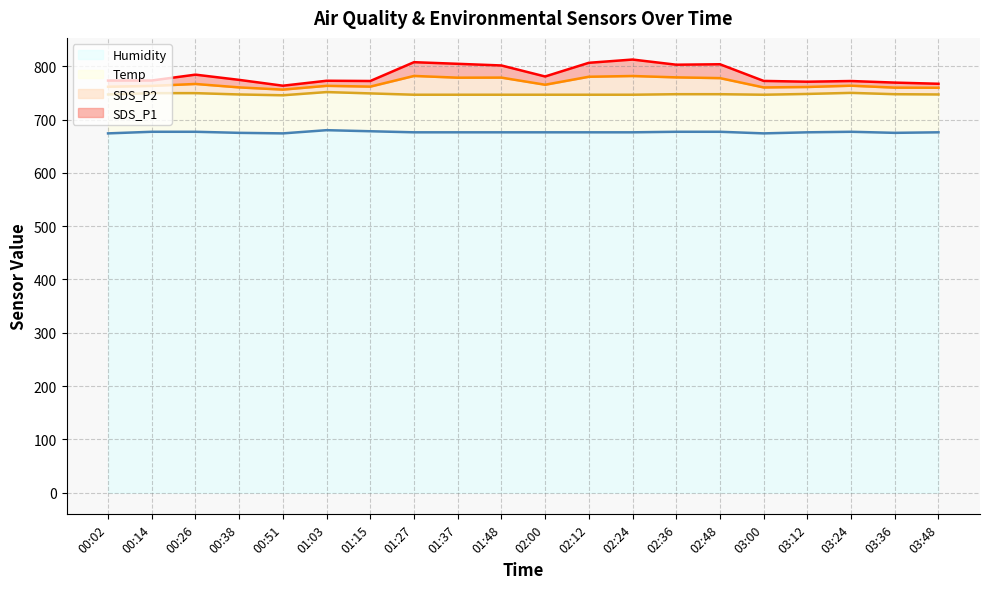

At which category is the sum across all series the highest?

02:24